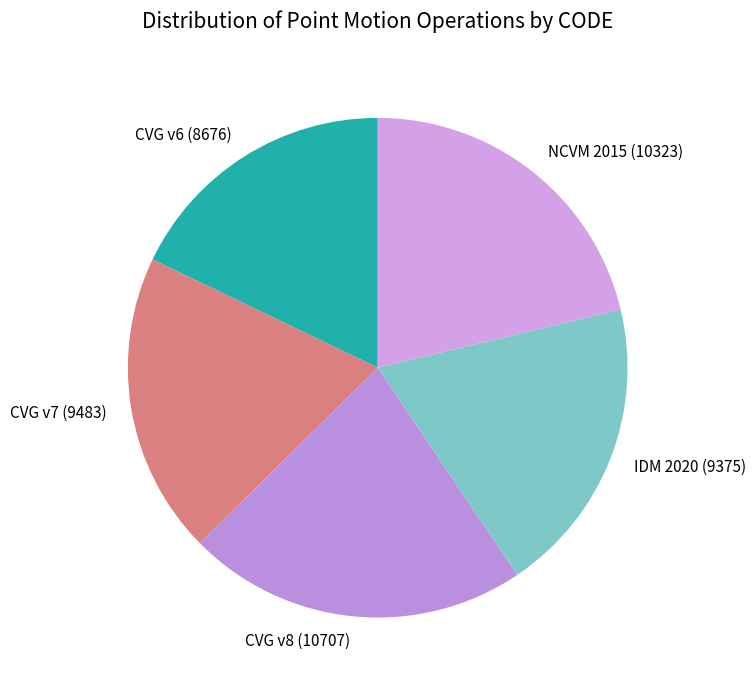

How many segments does this pie chart have?

5